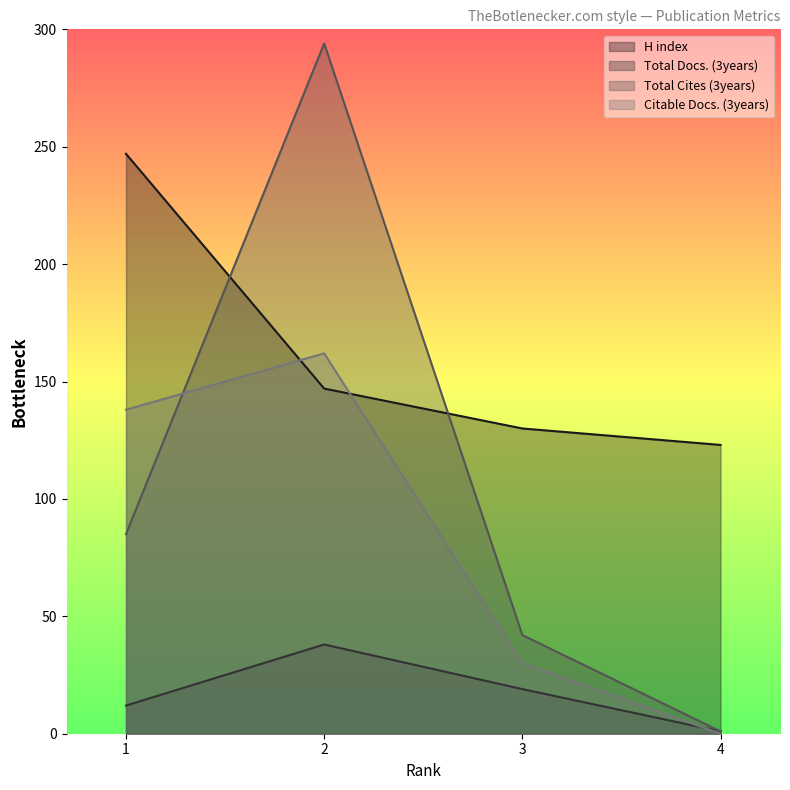

List the series in order of their overall mean, lowest first.

Total Docs. (3years), Citable Docs. (3years), Total Cites (3years), H index